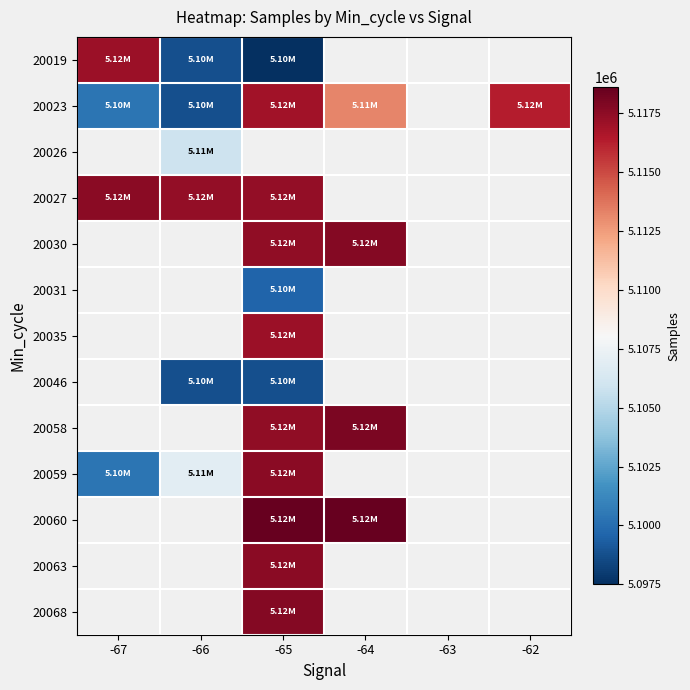

Which has a higher value, -67 or -66?

-67